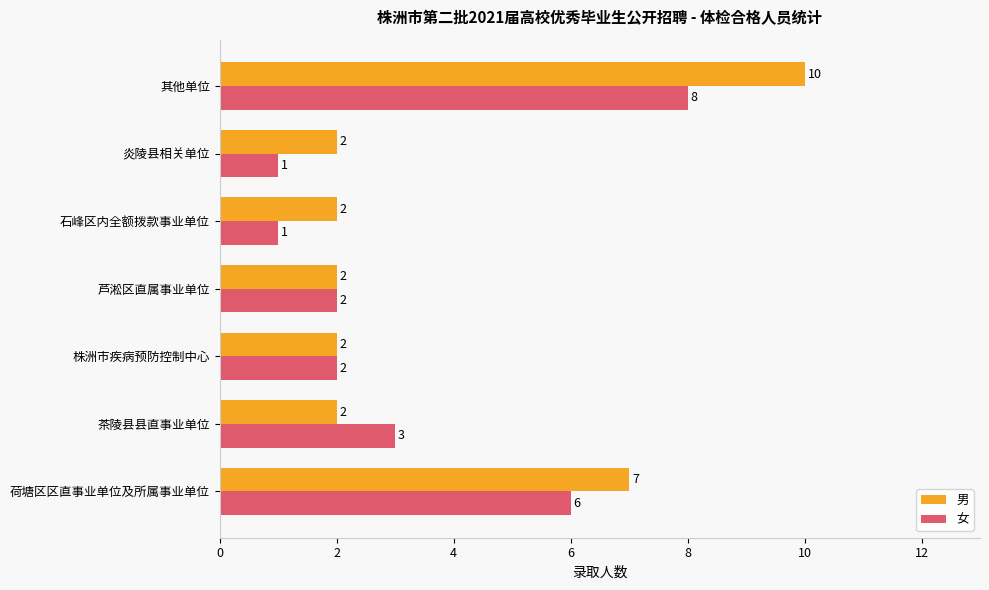

Where is 女 nearest to the value 4?

茶陵县县直事业单位